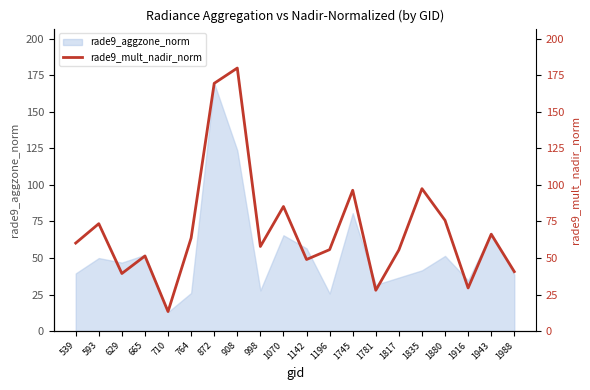

List the labels in order of value, largest first.

908, 872, 1835, 1745, 1070, 1880, 593, 1943, 764, 539, 998, 1196, 1817, 665, 1142, 1988, 629, 1916, 1781, 710